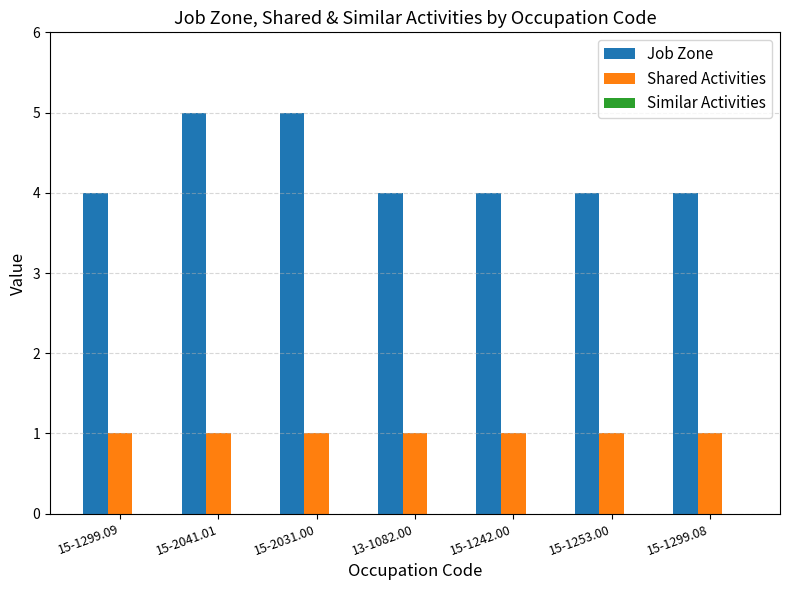

Which series has the widest spread of values?

Job Zone